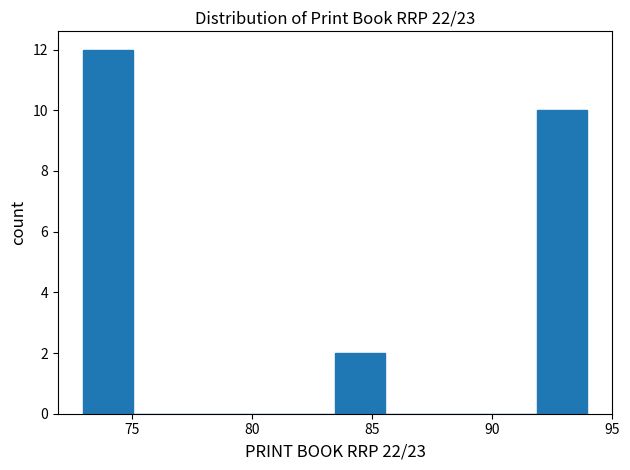

Reading left to right, transcribe this chart: for each bar, give the range it covers on the x-axis and its height. Neither the bar edges nor the heights are printed on the chart, so give them approximately, as read against the axes.

72.95 to 75.05: 12
75.05 to 77.15: 0
77.15 to 79.25: 0
79.25 to 81.35: 0
81.35 to 83.45: 0
83.45 to 85.55: 2
85.55 to 87.65: 0
87.65 to 89.75: 0
89.75 to 91.85: 0
91.85 to 93.95: 10